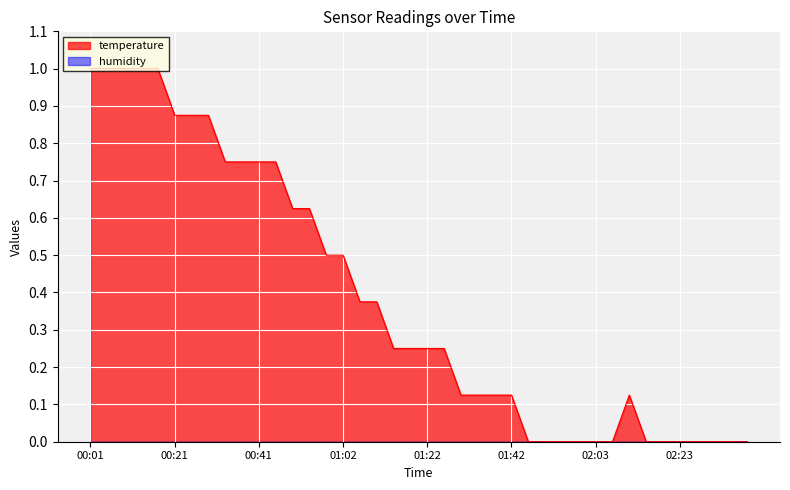

Which has a higher value, 02:11 or 00:37?

00:37